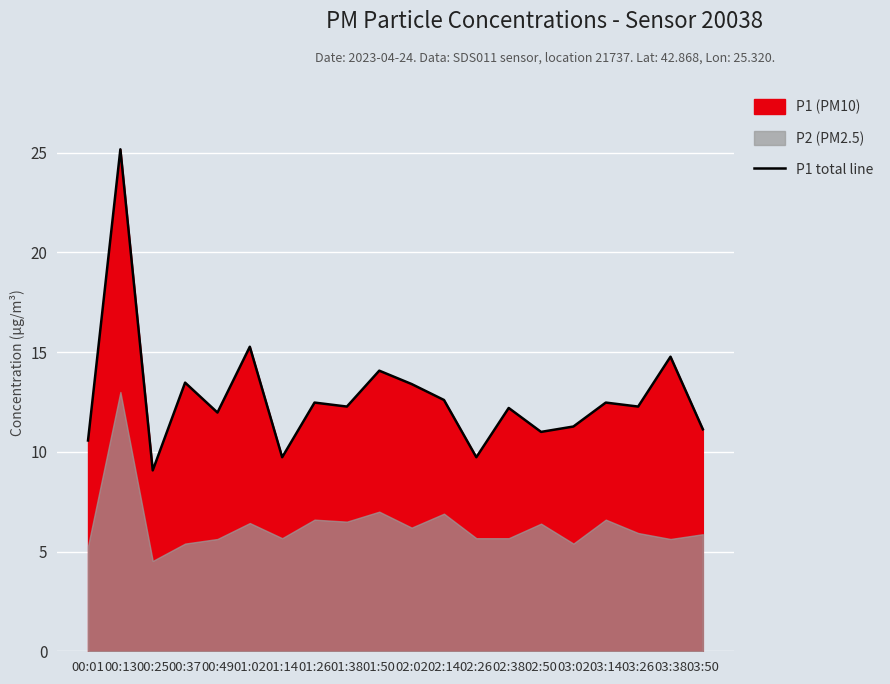

Rank the categories by value from highest to lowest.

00:13, 01:02, 03:38, 01:50, 00:37, 02:02, 02:14, 01:26, 03:14, 01:38, 03:26, 02:38, 00:49, 03:02, 03:50, 02:50, 00:01, 01:14, 02:26, 00:25